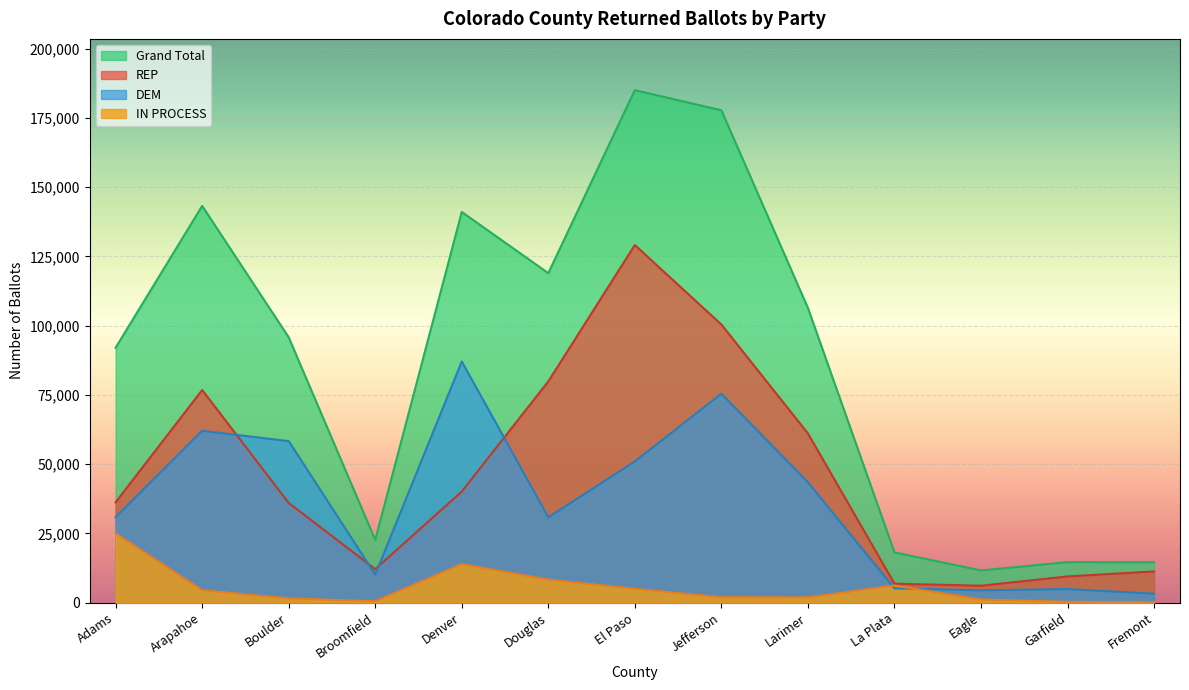

At which category does REP reach its first local valley?

Broomfield